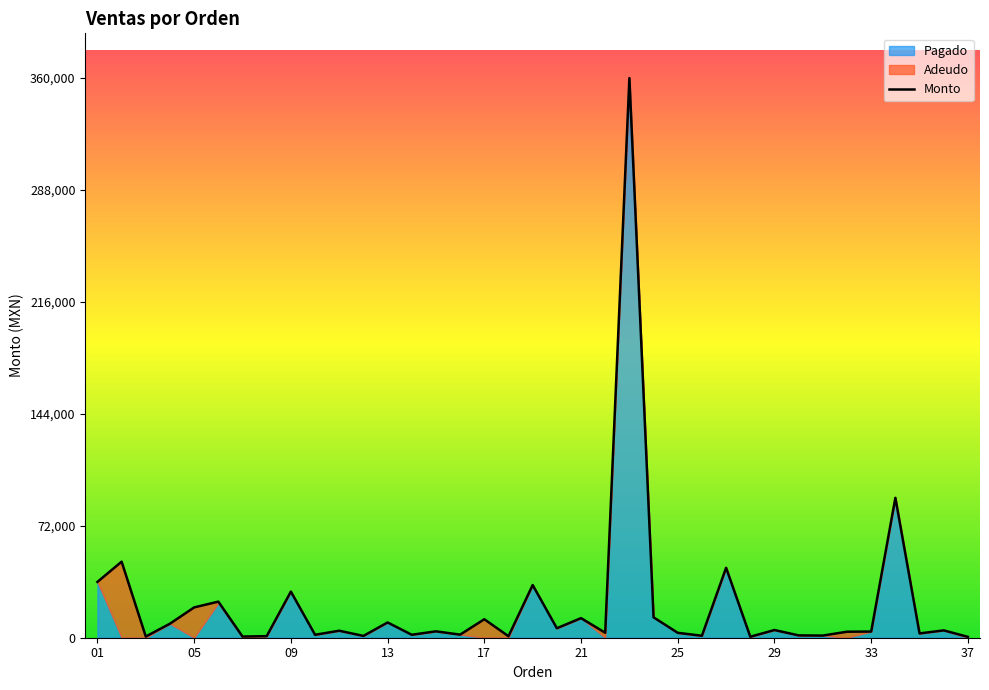

Reading right to left, list all the values displayed in this chart.

Monto: 37=553.5	36=4720.0	35=2760.0	34=90000.0	33=3980.0	32=3860.0	31=1380.0	30=1500.0	29=4945.0	28=630.0	27=45000.0	26=1260.0	25=3150.0	24=13120.0	23=360000.0	22=3200.0	21=12600.0	20=6100.0	19=33880.0	18=955.8	17=11887.5	16=1980.0	15=4100.0	14=1900.0	13=9810.0	12=1150.0	11=4500.0	10=1890.0	09=29670.0	08=1000.0	07=756.0	06=23208.0	05=19500.0	04=9030.0	03=756.0	02=48919.0	01=35910.0
Pagado: 37=0.0	36=4720.0	35=2760.0	34=90000.0	33=3980.0	32=0.0	31=1380.0	30=1500.0	29=4945.0	28=630.0	27=45000.0	26=1260.0	25=3150.0	24=13120.0	23=360000.0	22=0.0	21=12600.0	20=6100.0	19=33880.0	18=0.0	17=0.0	16=1980.0	15=4100.0	14=1900.0	13=9810.0	12=1150.0	11=4500.0	10=1890.0	09=29670.0	08=1000.0	07=0.0	06=22308.0	05=0.0	04=9030.0	03=0.0	02=0.0	01=35910.0
Adeudo: 37=553.5	36=0.0	35=0.0	34=0.0	33=0.0	32=3860.0	31=0.0	30=0.0	29=0.0	28=0.0	27=0.0	26=0.0	25=0.0	24=0.0	23=0.0	22=3200.0	21=0.0	20=0.0	19=0.0	18=955.8	17=11887.5	16=0.0	15=0.0	14=0.0	13=0.0	12=0.0	11=0.0	10=0.0	09=0.0	08=0.0	07=756.0	06=900.0	05=19500.0	04=0.0	03=756.0	02=48919.0	01=0.0